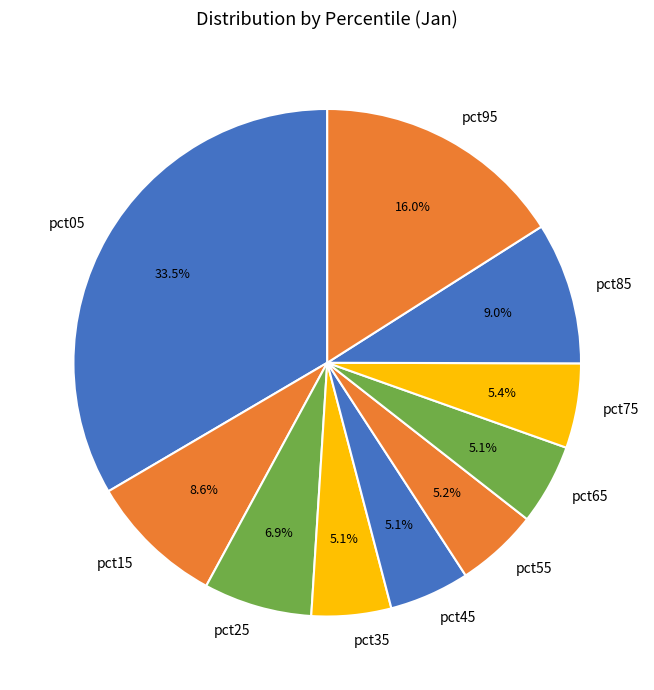

How many slices are in this pie chart?

10